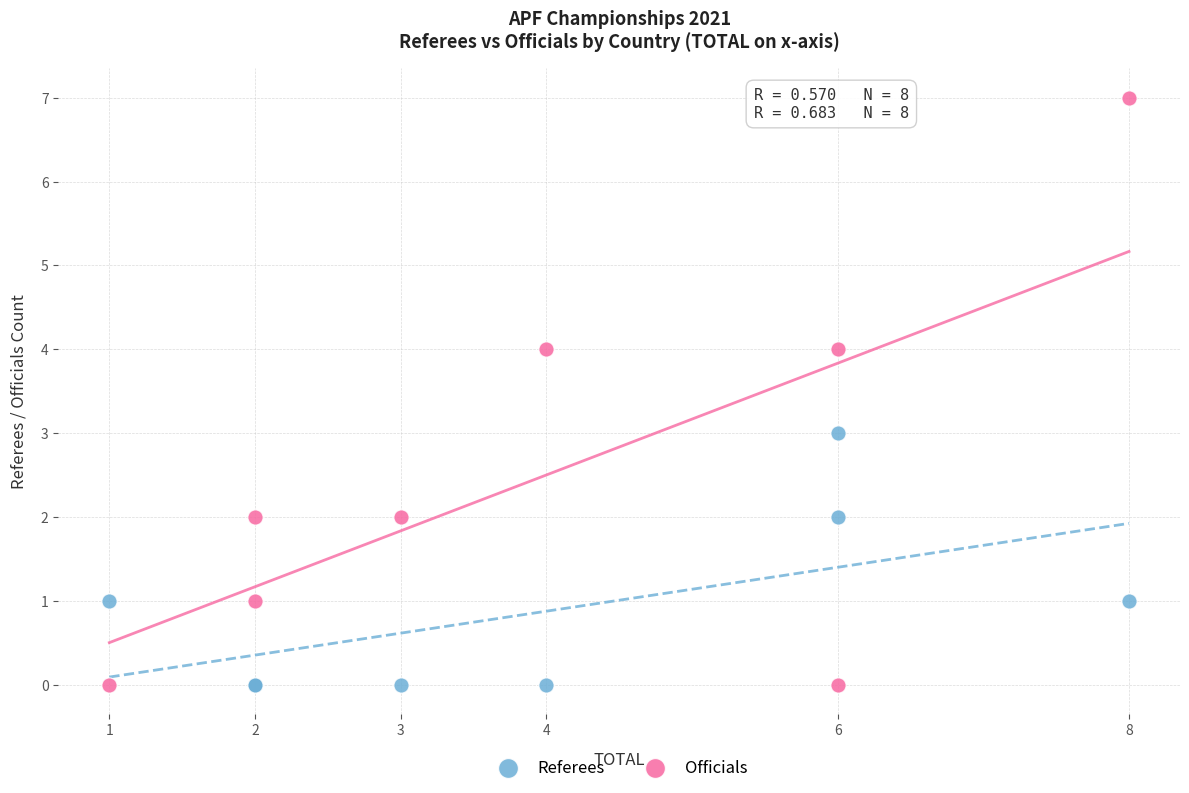

Which series contains the highest Y value?

Officials